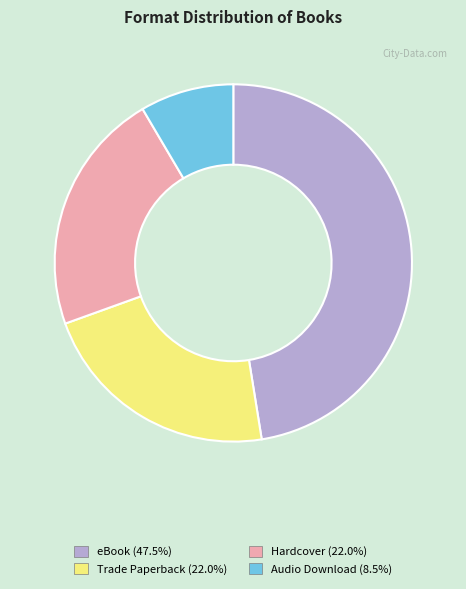

Is the sum of Hardcover and Trade Paperback greater than half?

No